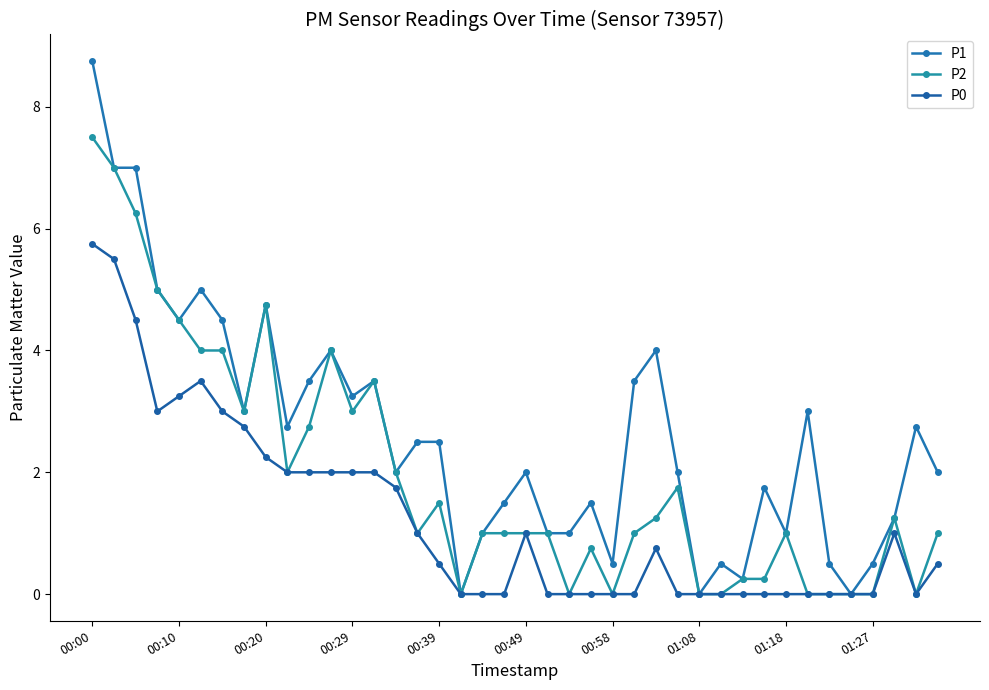

Count the number of data series in this chart.

3